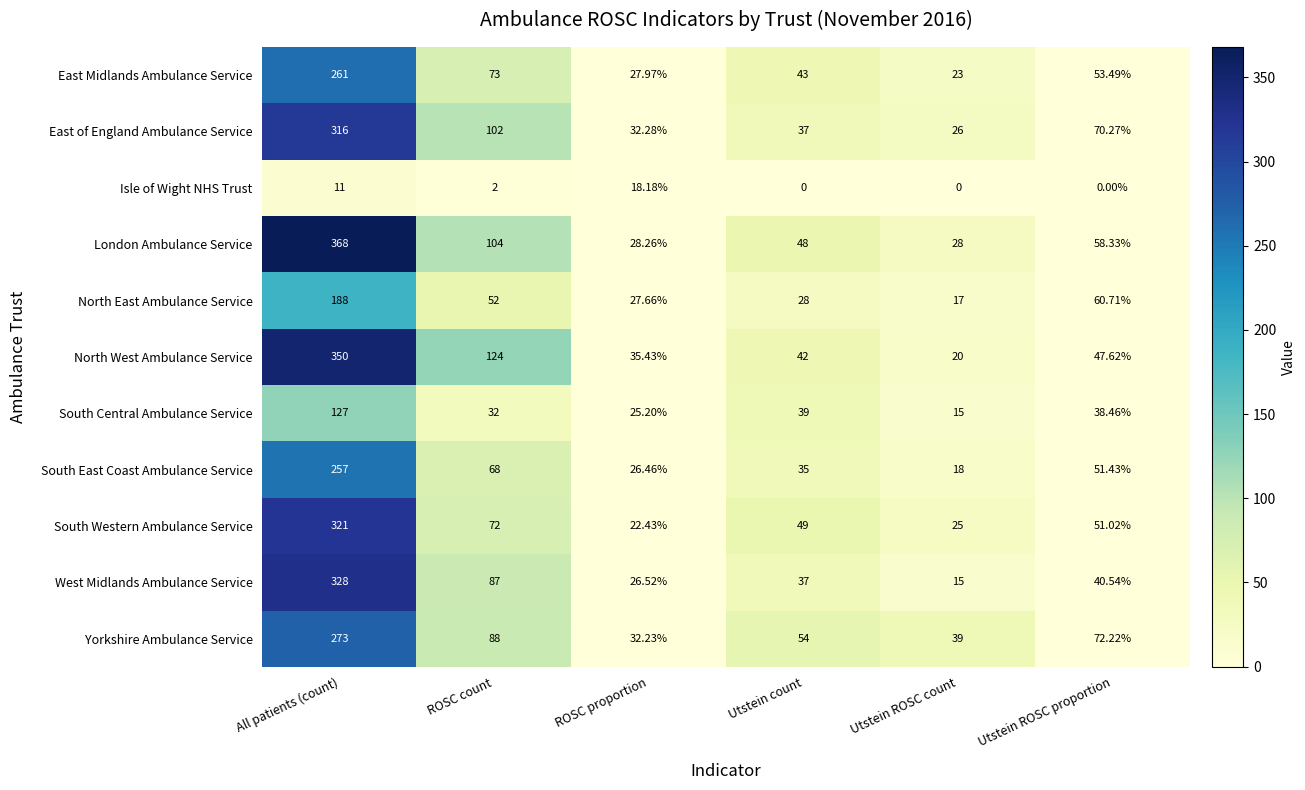

Which category has the lowest value in the South Central Ambulance Service series?

Utstein ROSC count